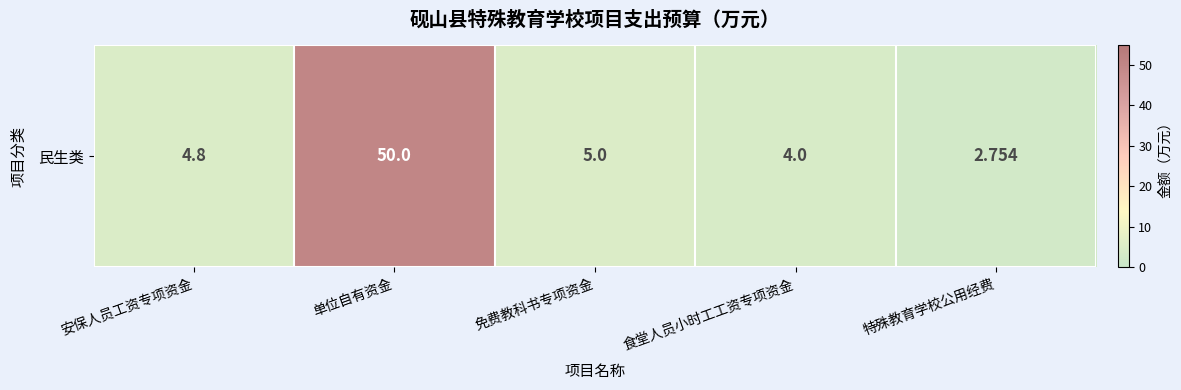

Reading right to left, extract all data points from this chart.

特殊教育学校公用经费=2.8	食堂人员小时工工资专项资金=4.0	免费教科书专项资金=5.0	单位自有资金=50.0	安保人员工资专项资金=4.8